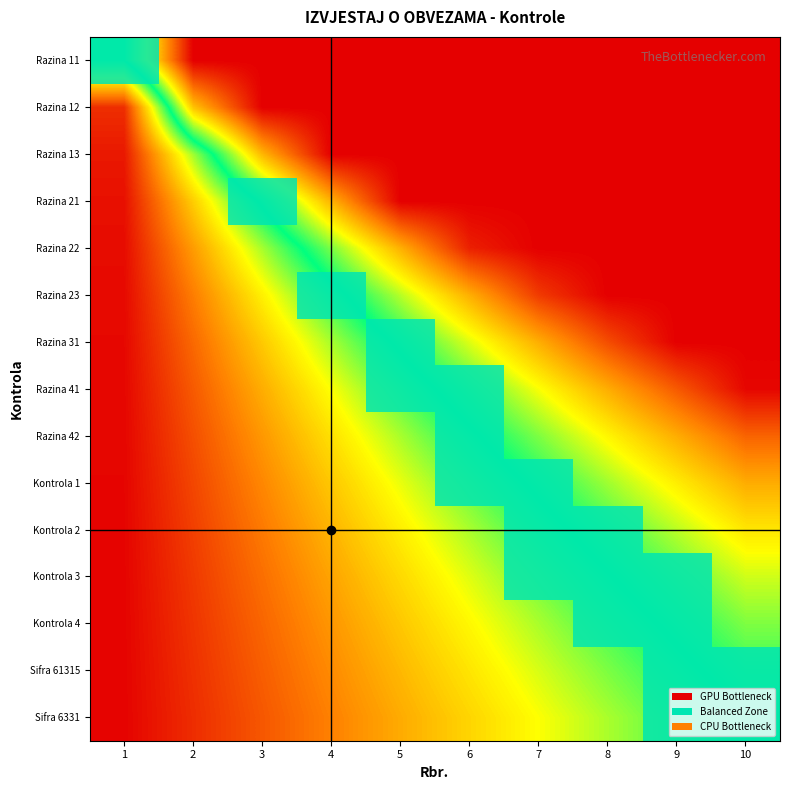

Reading left to right, list all the values displayed in this chart.

Razina 11: 1=0.5	2=1.0	3=1.0	4=1.0	5=1.0	6=1.0	7=1.0	8=1.0	9=1.0	10=1.0
Razina 12: 1=0.1	2=0.7	3=1.0	4=1.0	5=1.0	6=1.0	7=1.0	8=1.0	9=1.0	10=1.0
Razina 13: 1=0.0	2=0.4	3=0.8	4=1.0	5=1.0	6=1.0	7=1.0	8=1.0	9=1.0	10=1.0
Razina 21: 1=0.0	2=0.3	3=0.5	4=0.8	5=1.0	6=1.0	7=1.0	8=1.0	9=1.0	10=1.0
Razina 22: 1=0.0	2=0.2	3=0.4	4=0.6	5=0.8	6=1.0	7=1.0	8=1.0	9=1.0	10=1.0
Razina 23: 1=0.0	2=0.2	3=0.3	4=0.5	5=0.6	6=0.8	7=0.9	8=1.0	9=1.0	10=1.0
Razina 31: 1=0.0	2=0.1	3=0.3	4=0.4	5=0.5	6=0.6	7=0.8	8=0.9	9=1.0	10=1.0
Razina 41: 1=0.0	2=0.1	3=0.2	4=0.3	5=0.4	6=0.6	7=0.7	8=0.8	9=0.9	10=1.0
Razina 42: 1=0.0	2=0.1	3=0.2	4=0.3	5=0.4	6=0.5	7=0.6	8=0.7	9=0.8	10=0.9
Kontrola 1: 1=0.0	2=0.1	3=0.2	4=0.3	5=0.3	6=0.4	7=0.5	8=0.6	9=0.7	10=0.8
Kontrola 2: 1=0.0	2=0.1	3=0.2	4=0.2	5=0.3	6=0.4	7=0.5	8=0.5	9=0.6	10=0.7
Kontrola 3: 1=0.0	2=0.1	3=0.1	4=0.2	5=0.3	6=0.4	7=0.4	8=0.5	9=0.6	10=0.6
Kontrola 4: 1=0.0	2=0.1	3=0.1	4=0.2	5=0.3	6=0.3	7=0.4	8=0.5	9=0.5	10=0.6
Sifra 61315: 1=0.0	2=0.1	3=0.1	4=0.2	5=0.2	6=0.3	7=0.4	8=0.4	9=0.5	10=0.5
Sifra 6331: 1=0.0	2=0.1	3=0.1	4=0.2	5=0.2	6=0.3	7=0.3	8=0.4	9=0.4	10=0.5